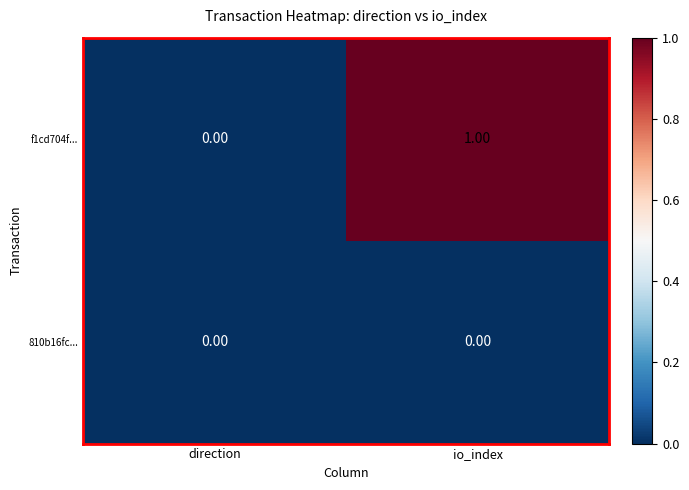

How many distinct data groups are displayed?

2